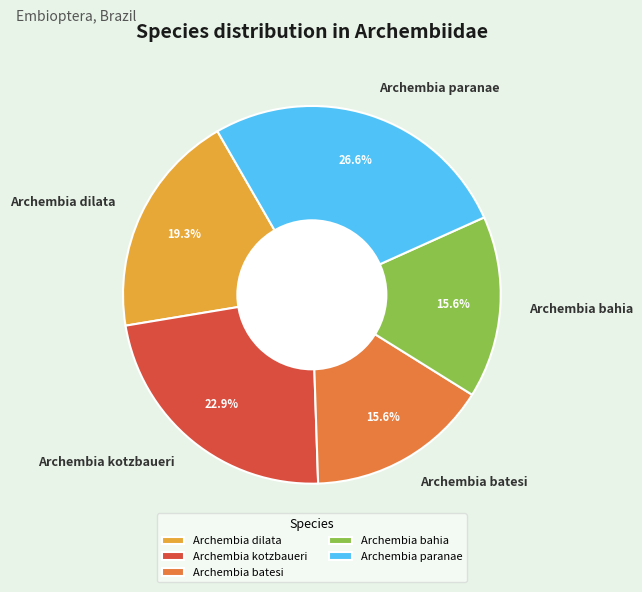

What portion of the pie excludes Archembia bahia?

84.4%